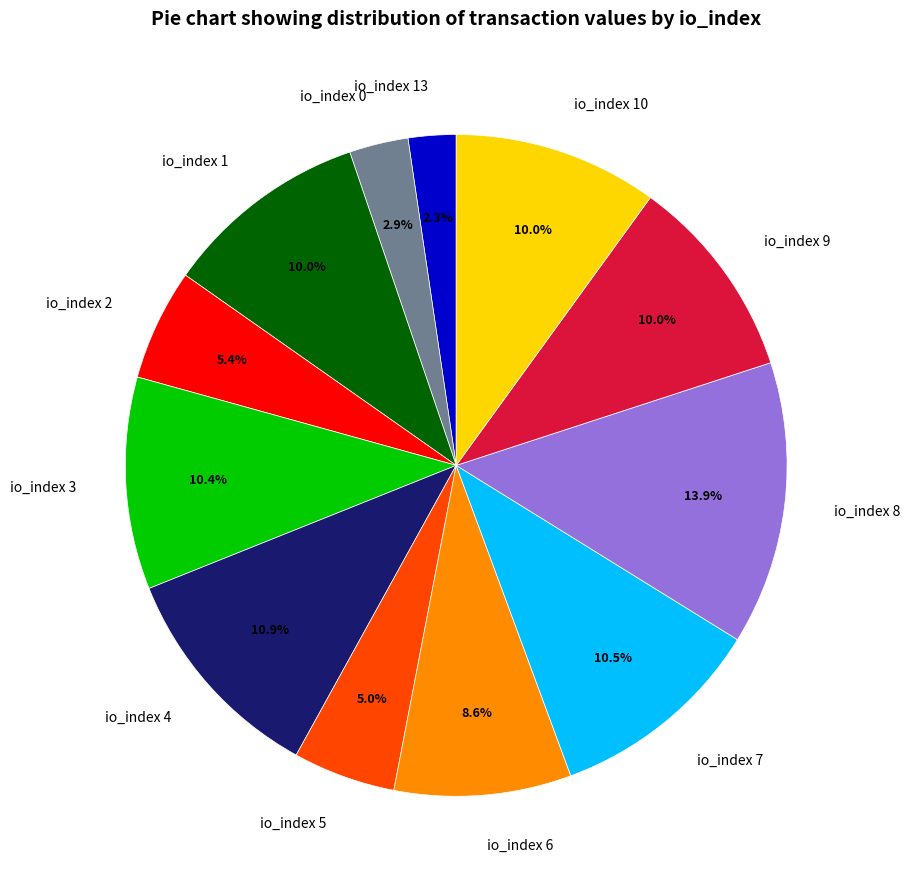

How many segments does this pie chart have?

12